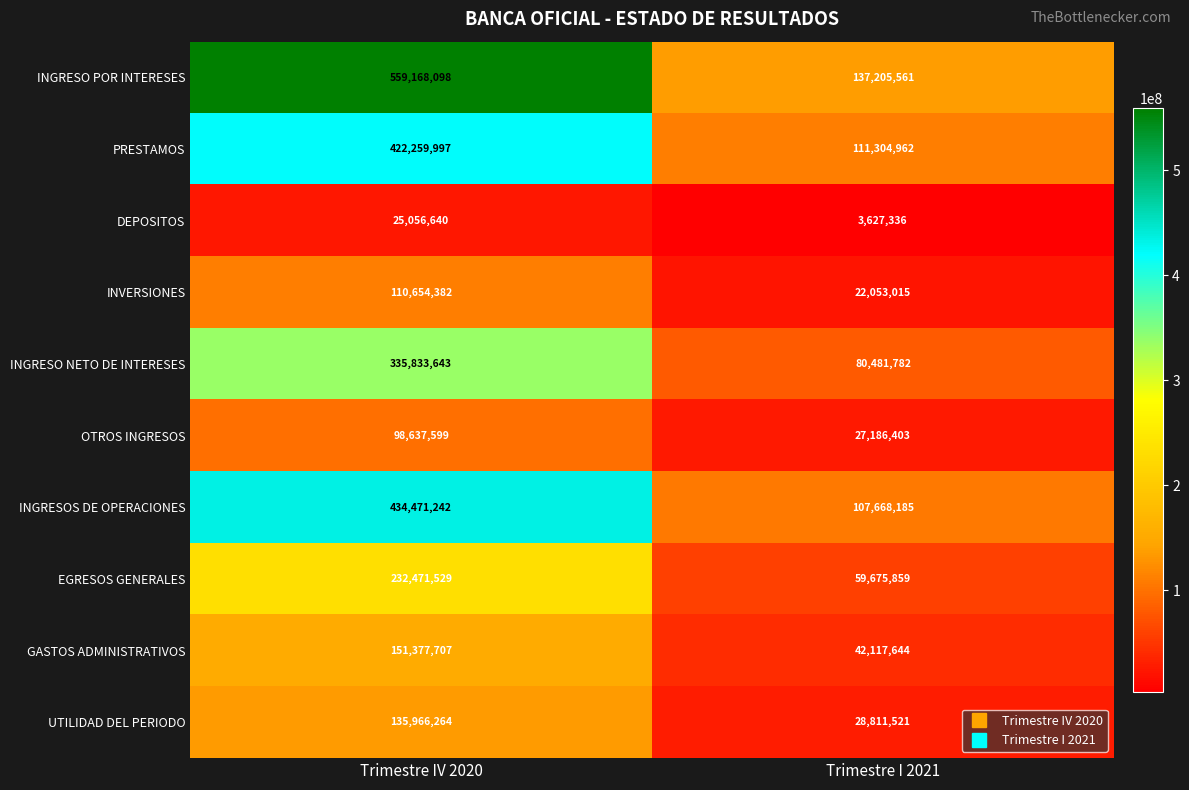

At which category is the sum across all series the highest?

Trimestre IV 2020